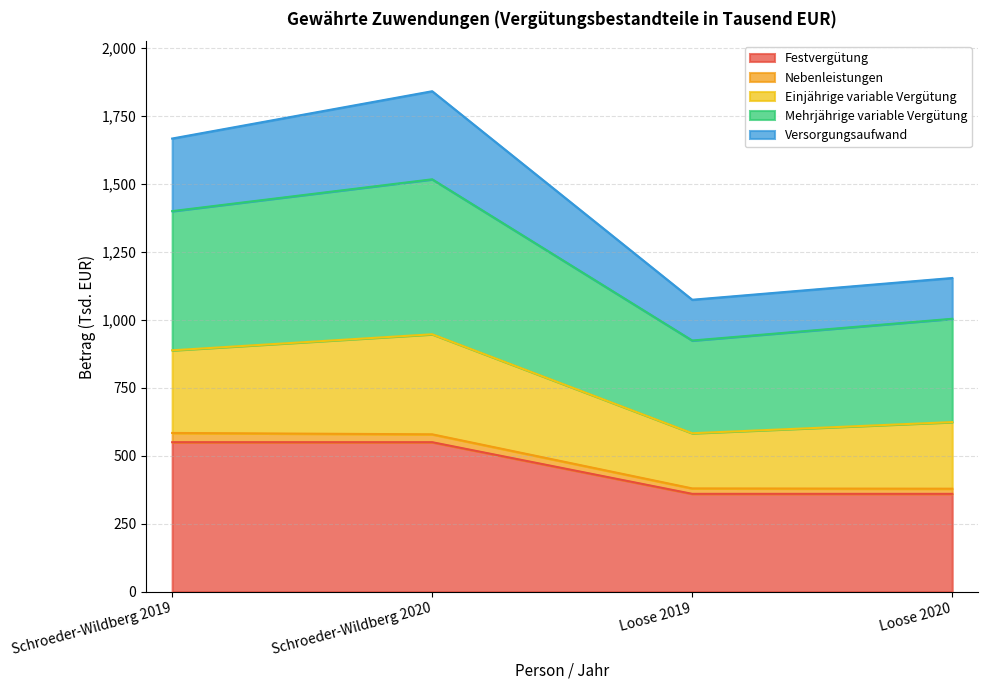

What is the minimum value for Festvergütung?

360